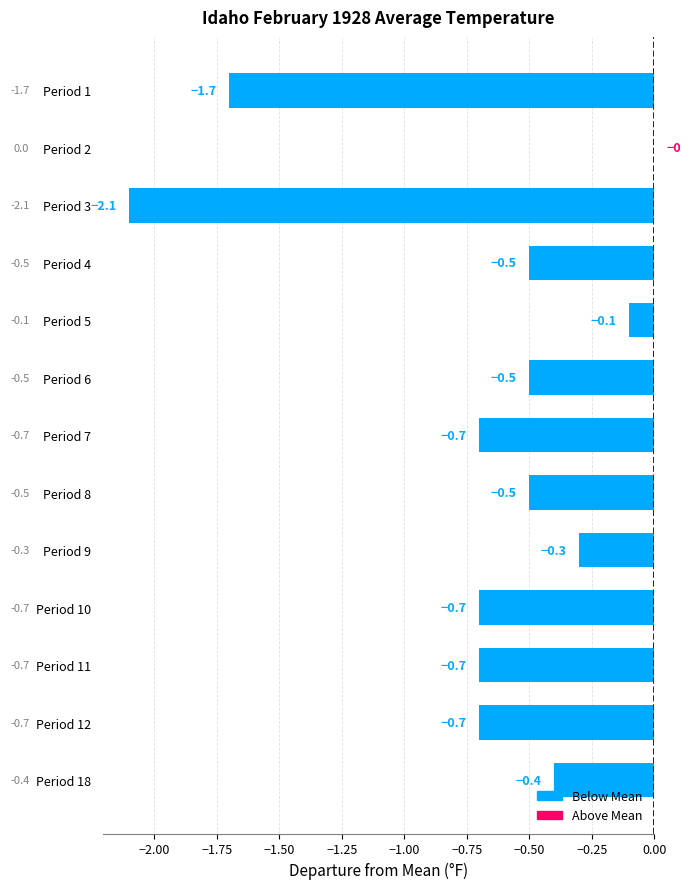

Which label corresponds to the largest value in the chart?

Period 2